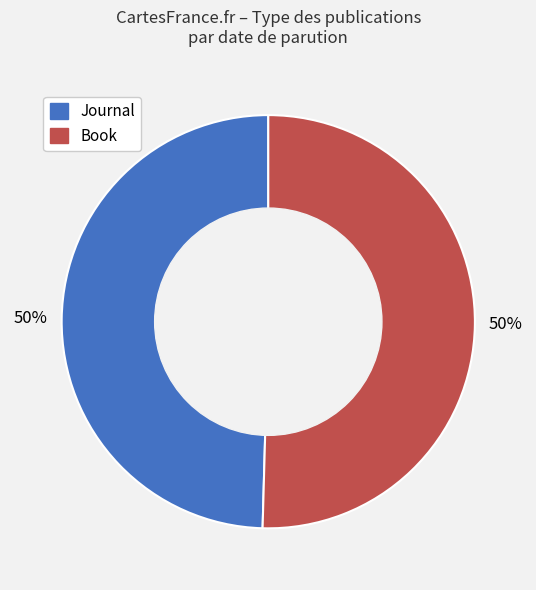

How many segments does this pie chart have?

2